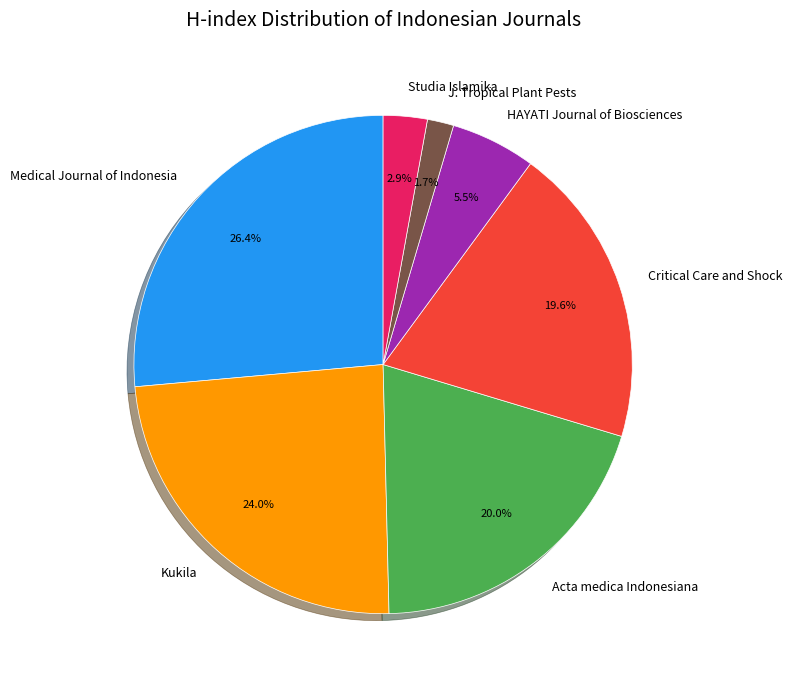

True or false: Studia Islamika accounts for 17% of the total.

False